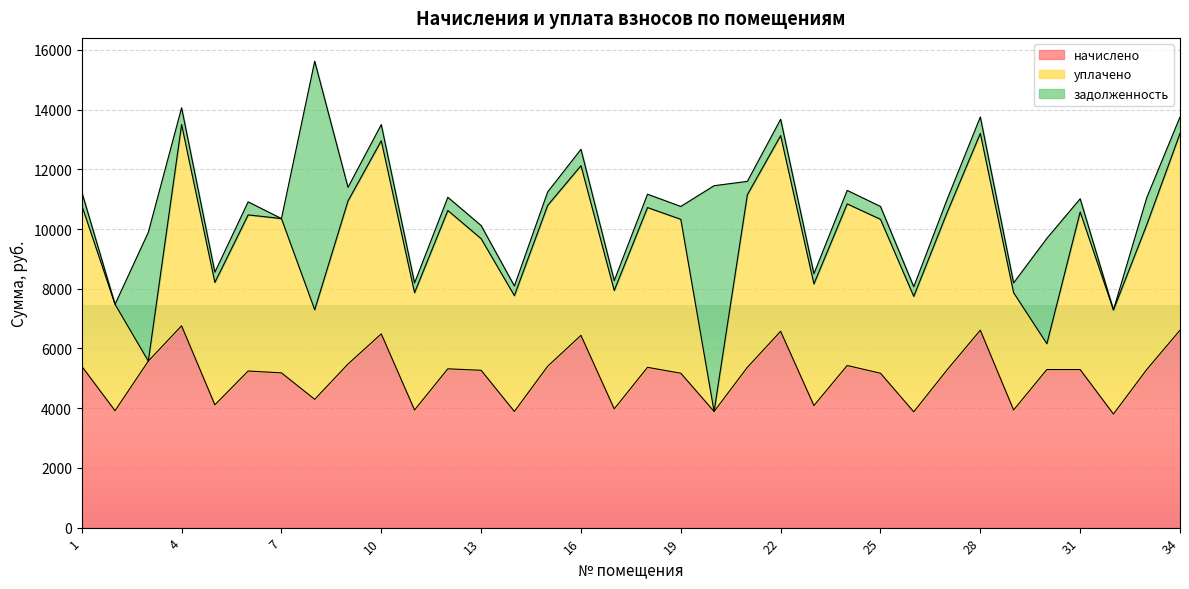

True or false: уплачено has a value of 3866.0 at 26.

True